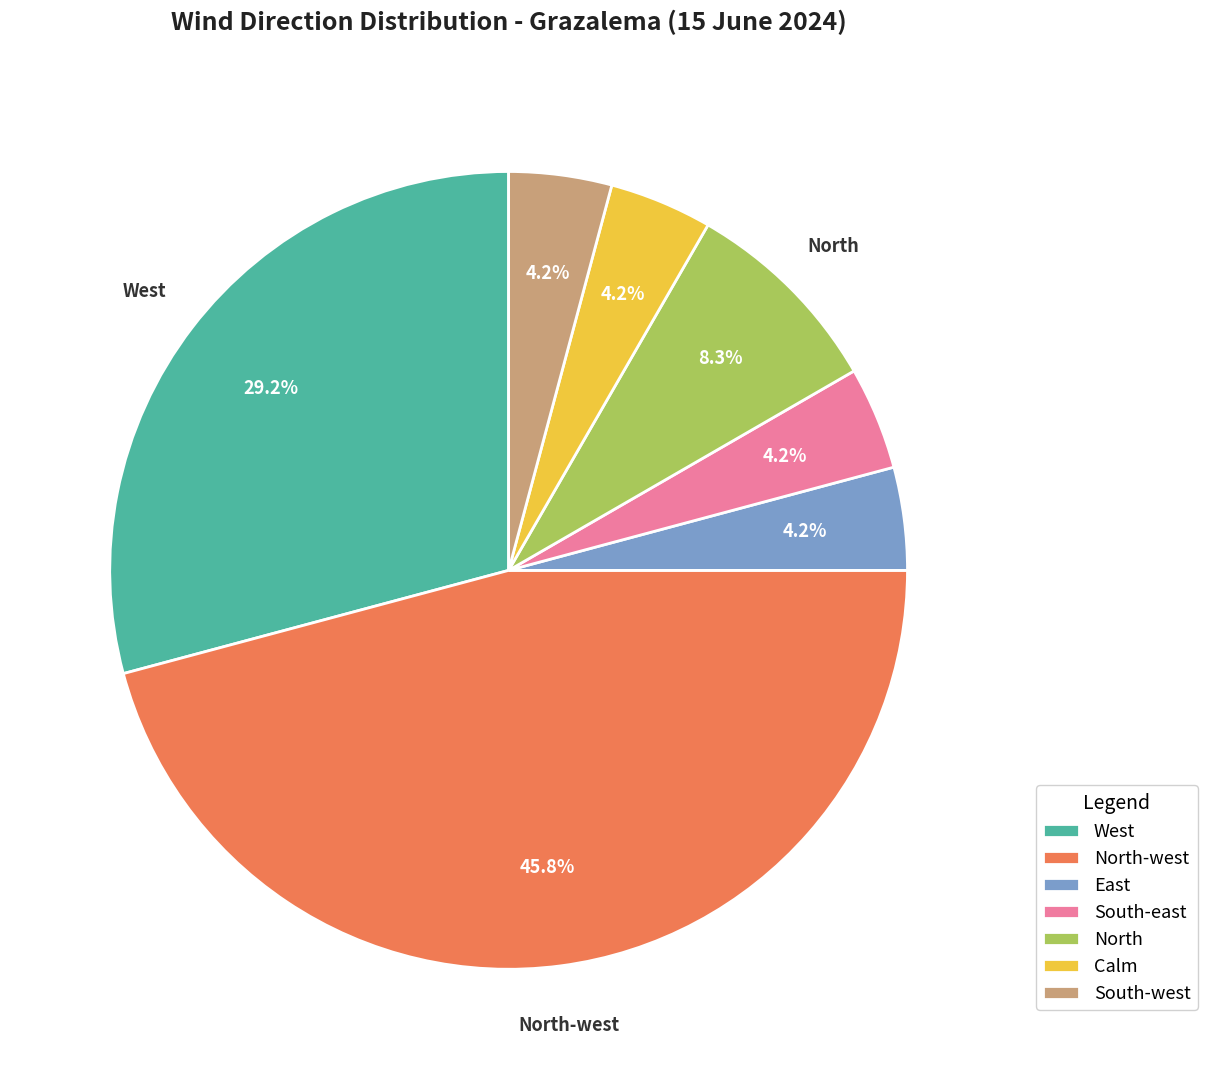

Count the number of slices in the pie.

7